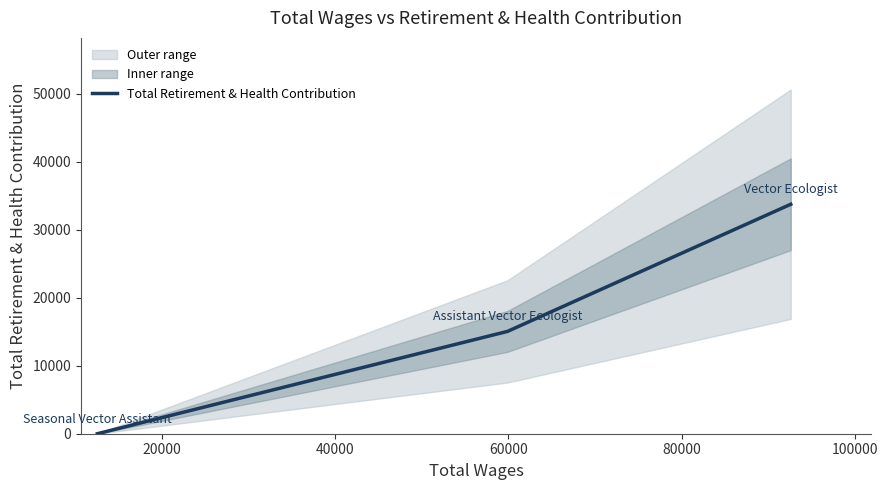

What is the maximum value for Total Retirement & Health Contribution?

33755